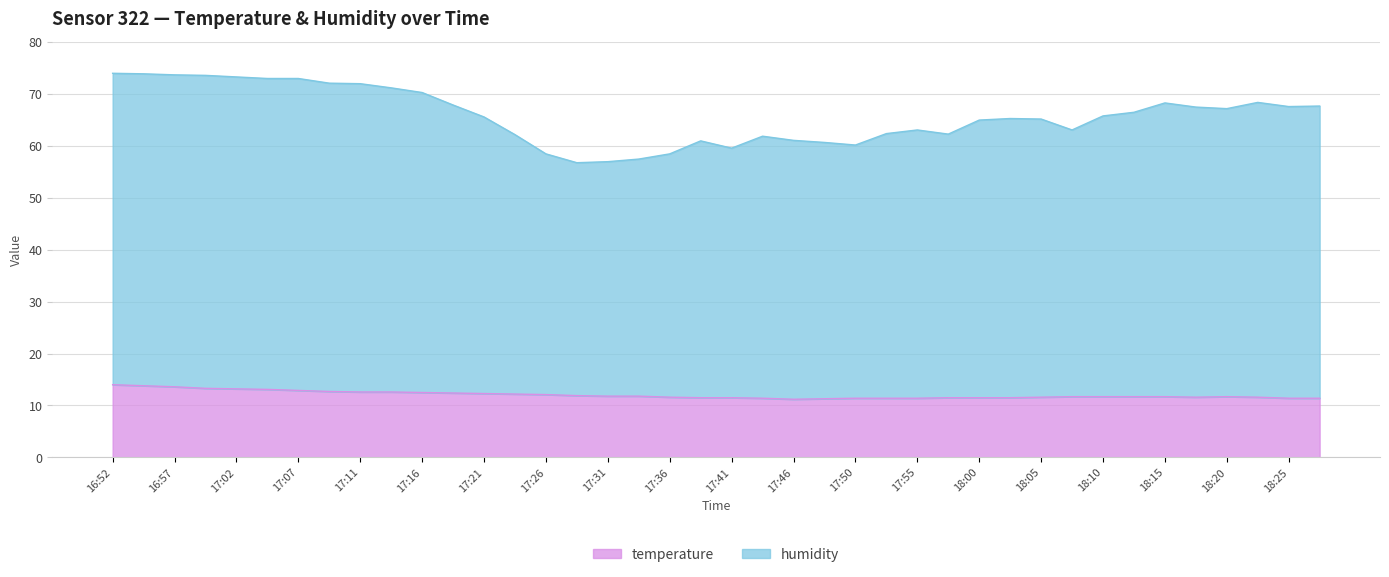

What is the average value of the humidity series?

65.8